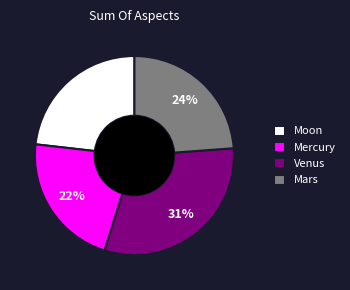

The Moon slice represents 30% of the pie. True or false?

False